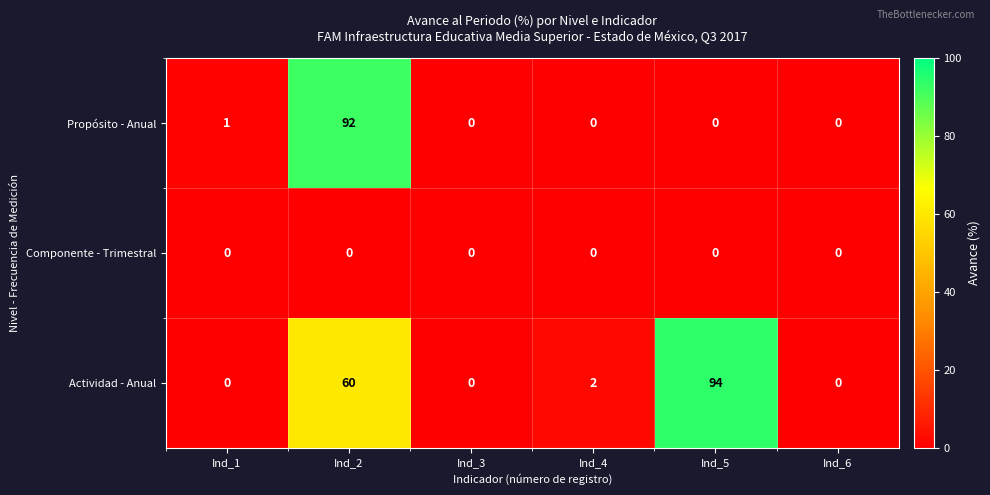

List the series in order of their peak value, lowest first.

Componente - Trimestral, Propósito - Anual, Actividad - Anual